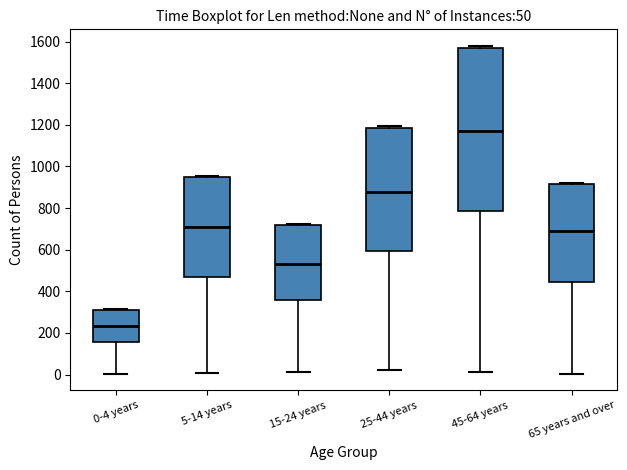

Which box has the highest median line?

45-64 years